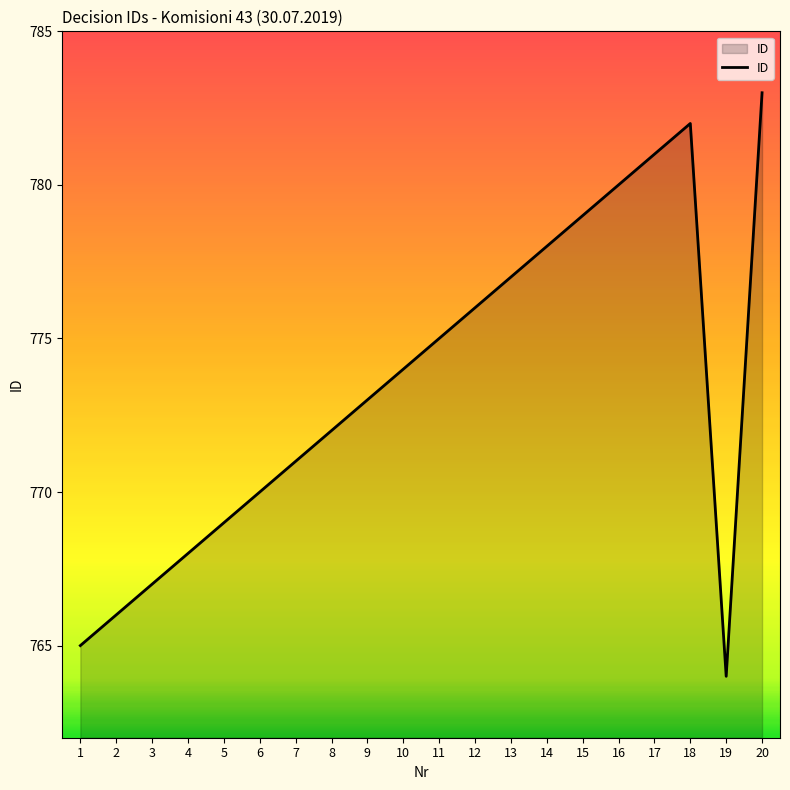

Read the value at 13.

777